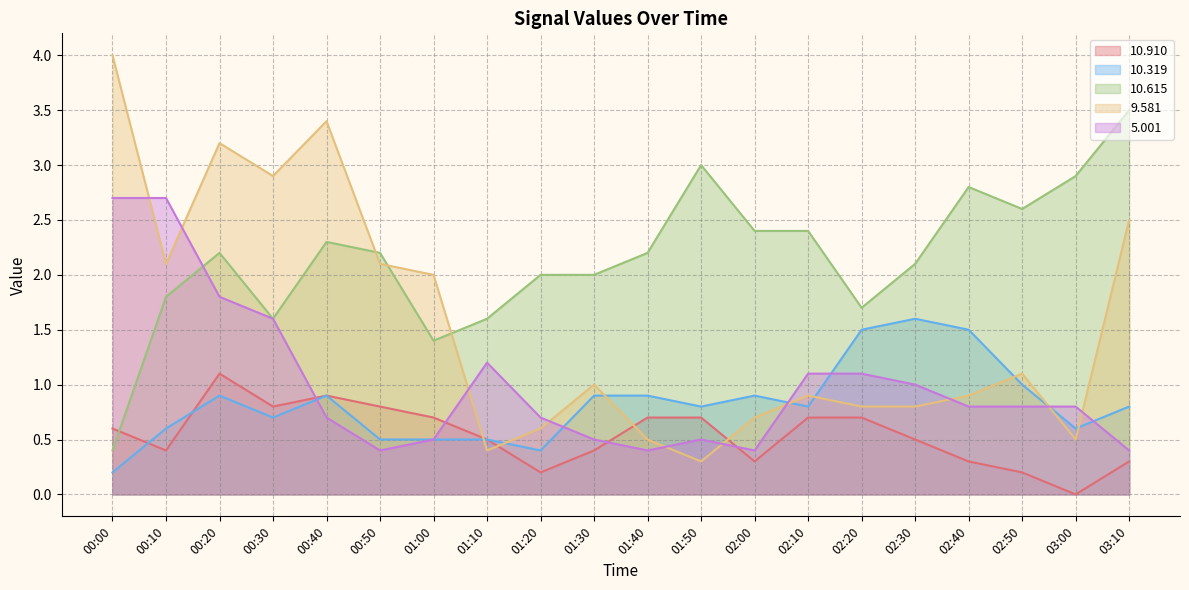

What is the difference between the maximum and minimum values in the   5.001 series?

2.3